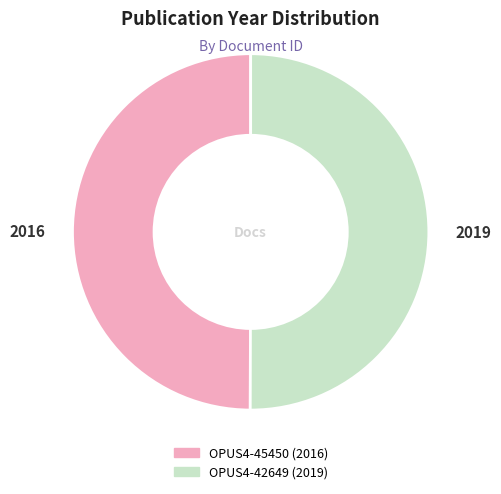

The OPUS4-45450 slice represents 42% of the pie. True or false?

False